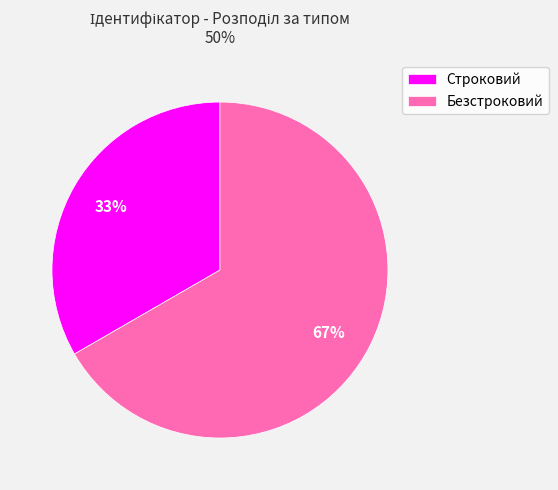

To the nearest percent, what percentage of the pie is Безстроковий?

67%